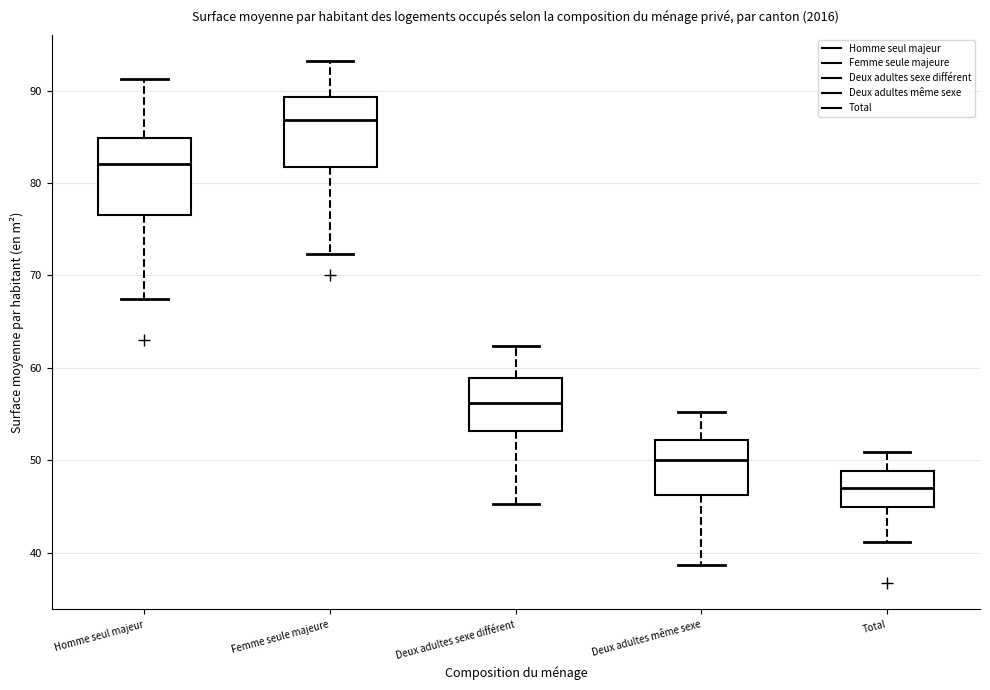

Where does the lower whisker of the box for Total end on the y-axis? The values are not printed on the chart, so give them approximately, as read against the axis.

41